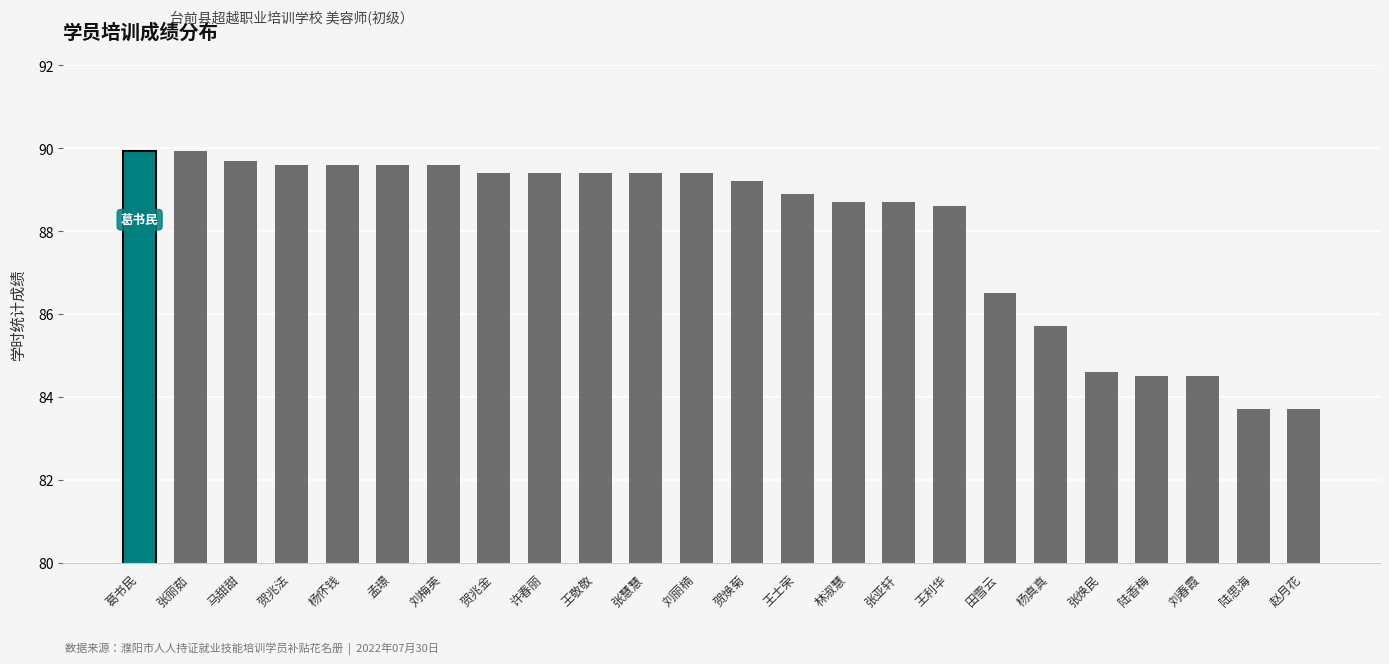

What is the label of the 19th bar from the left?

杨真真